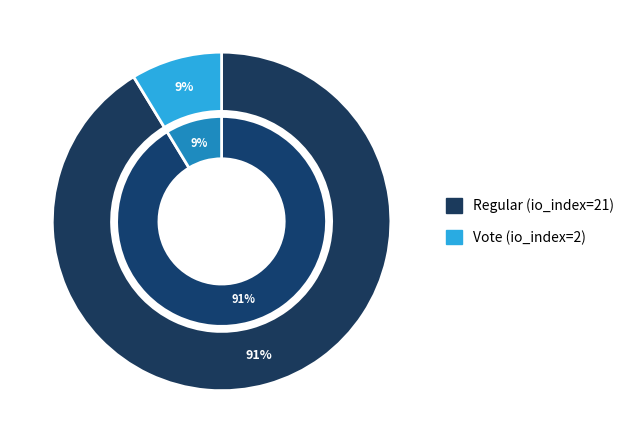

Is Regular (io_index=21) the majority of the pie?

Yes